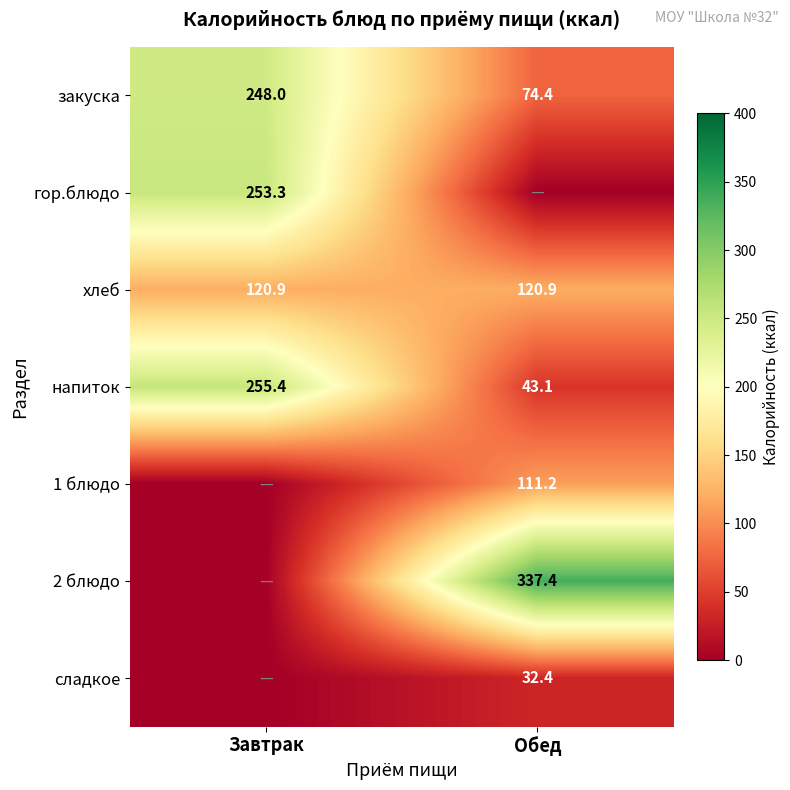

Read the закуска value at Обед.

74.4